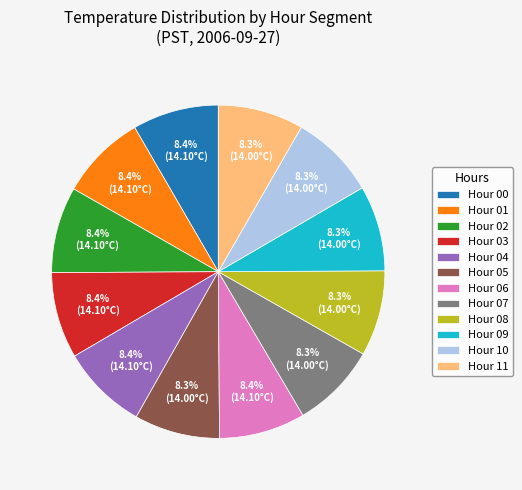

What is the ratio of the value at Hour 07 to the value at Hour 06?

1.0